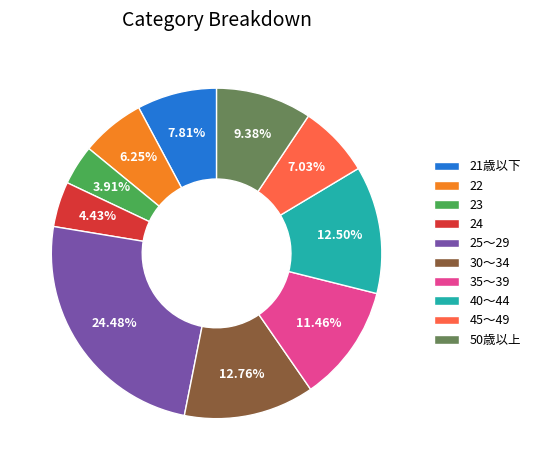

Does 50歳以上 account for over 50% of the chart?

No